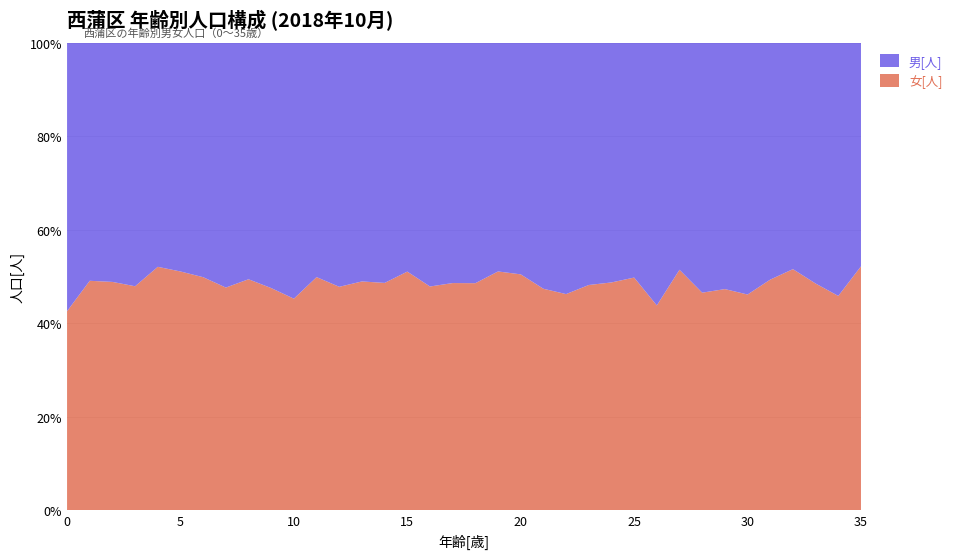

Reading left to right, list all the values displayed in this chart.

男[人]: 163	170	180	189	195	201	196	212	222	235	226	225	251	222	266	252	246	279	273	267	259	273	273	274	246	241	246	232	241	276	274	274	258	295	321	294
女[人]: 121	164	172	174	212	210	195	193	217	213	187	224	230	213	252	263	226	264	258	279	264	246	235	255	234	239	192	246	210	248	235	267	275	278	272	321